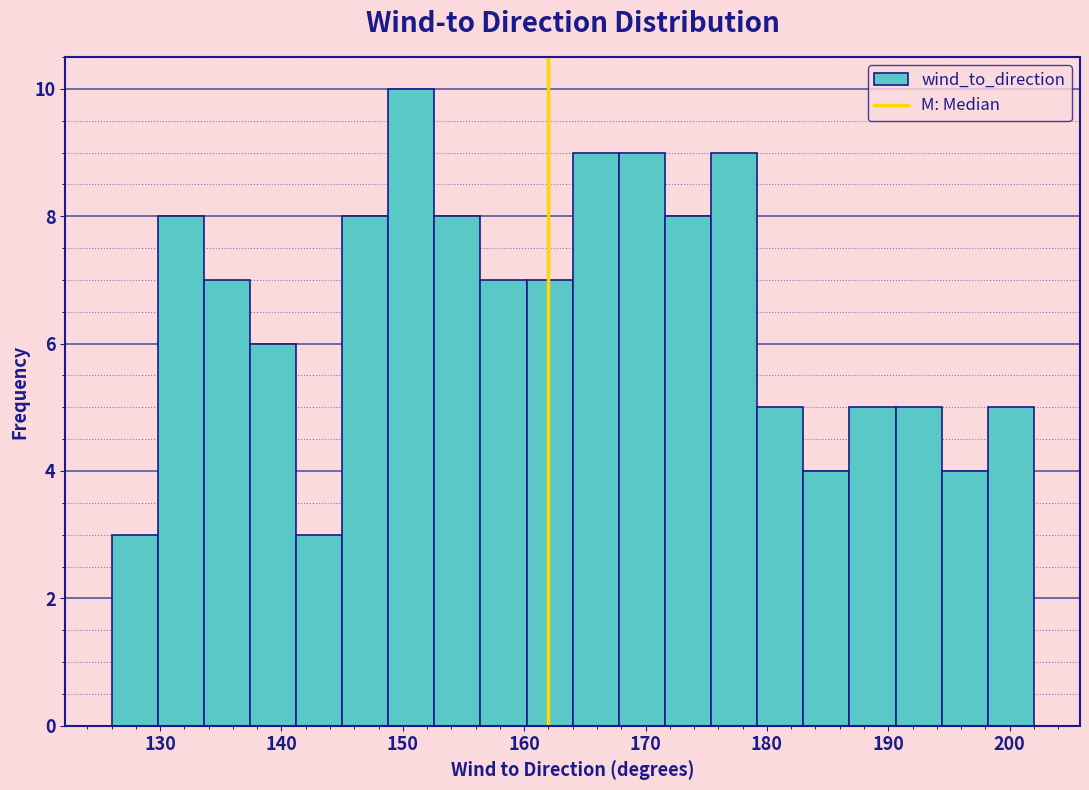

Read against the x-axis, roughly where is the centre of the tallest bar?

151